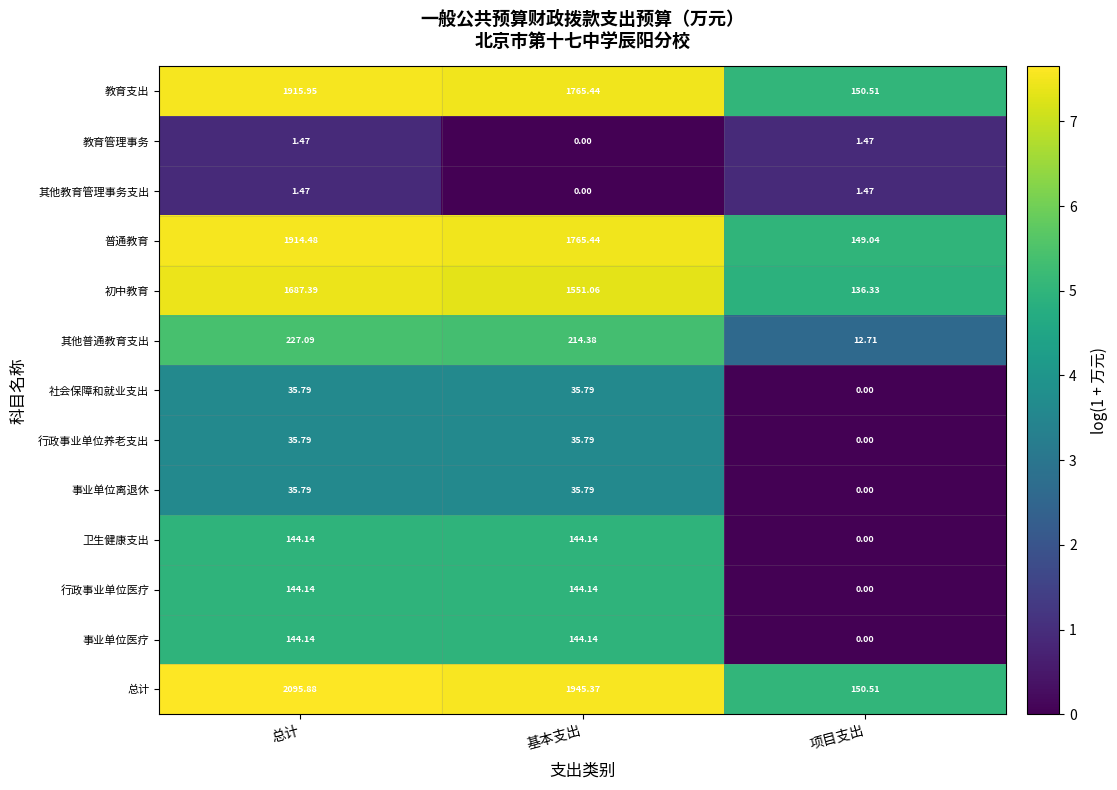

What is the spread (max minus min) of values at 总计?

2094.4